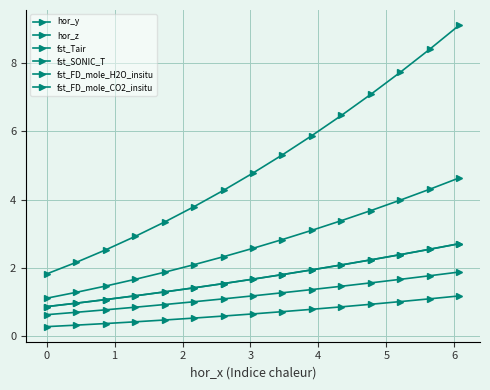

Is this an area chart (filled region under the line)?

No